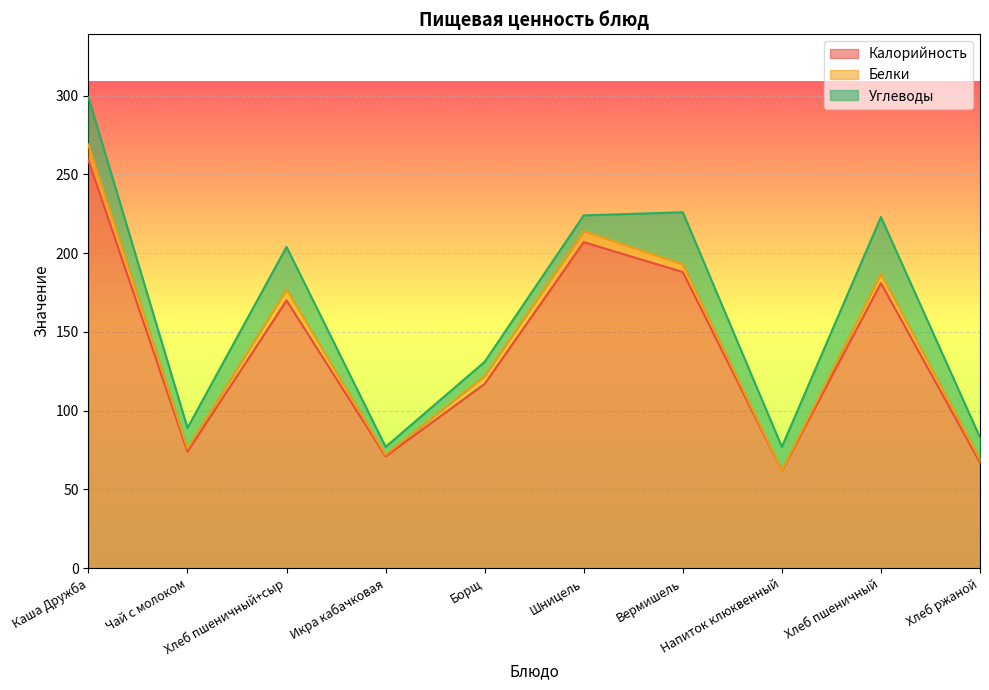

True or false: Белки has a value of 2 at Чай с молоком.

True